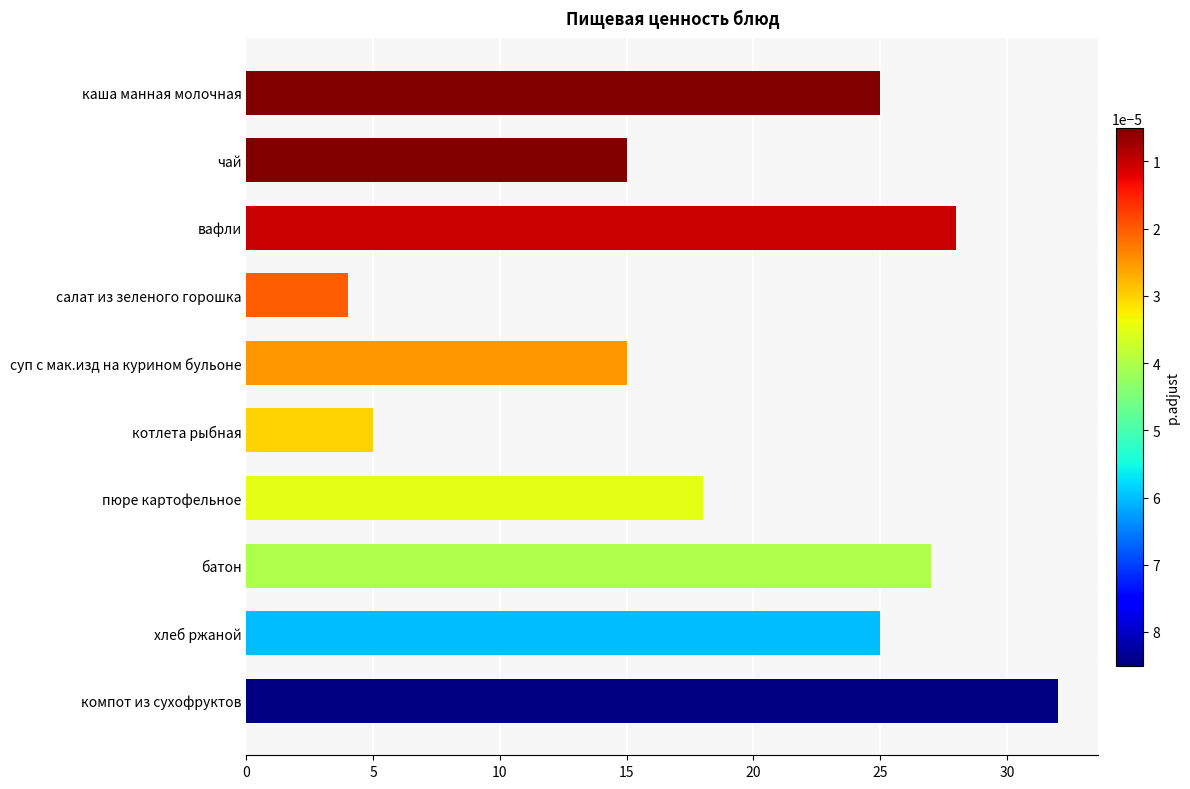

What is the difference between the maximum and second lowest values?

27